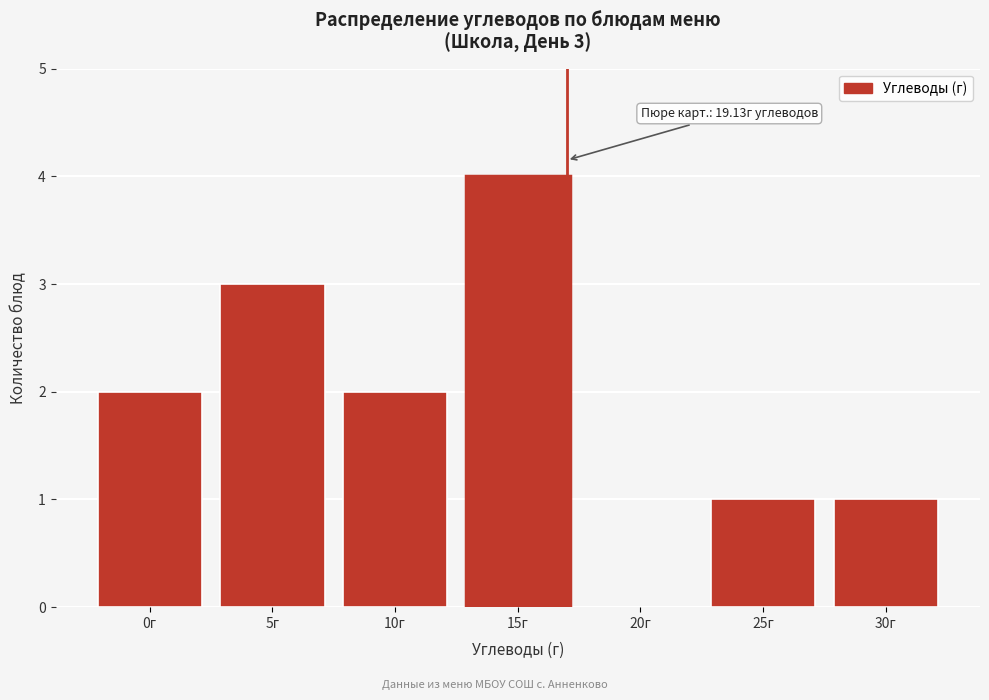

Reading right to left, what are all the values shown in this chart?

30г=1	25г=1	20г=0	15г=4	10г=2	5г=3	0г=2